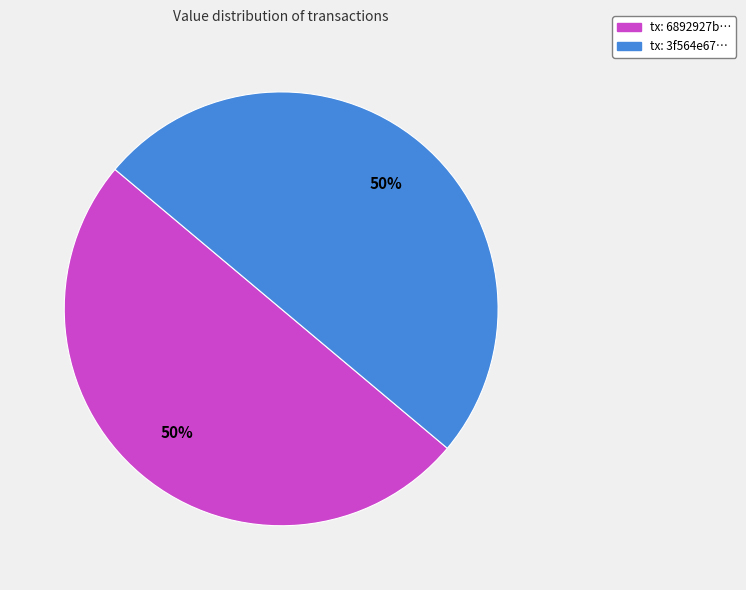

To the nearest percent, what is the average slice percentage?

50%